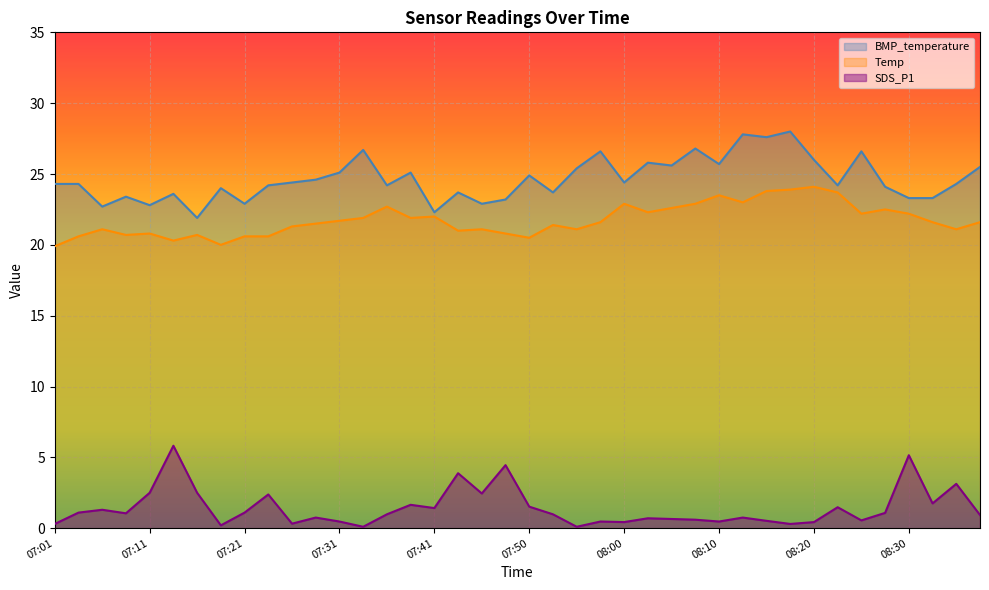

What is the difference between the Temp values at 08:38 and 07:41?

0.4